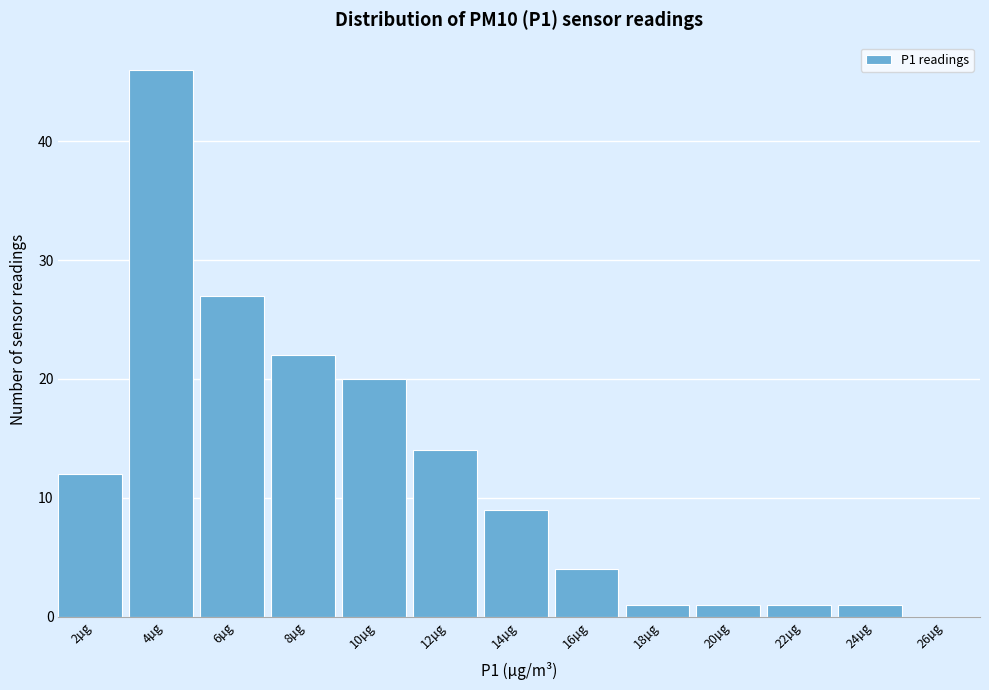

Reading left to right, transcribe all the data shown in this chart.

2µg=12	4µg=46	6µg=27	8µg=22	10µg=20	12µg=14	14µg=9	16µg=4	18µg=1	20µg=1	22µg=1	24µg=1	26µg=0